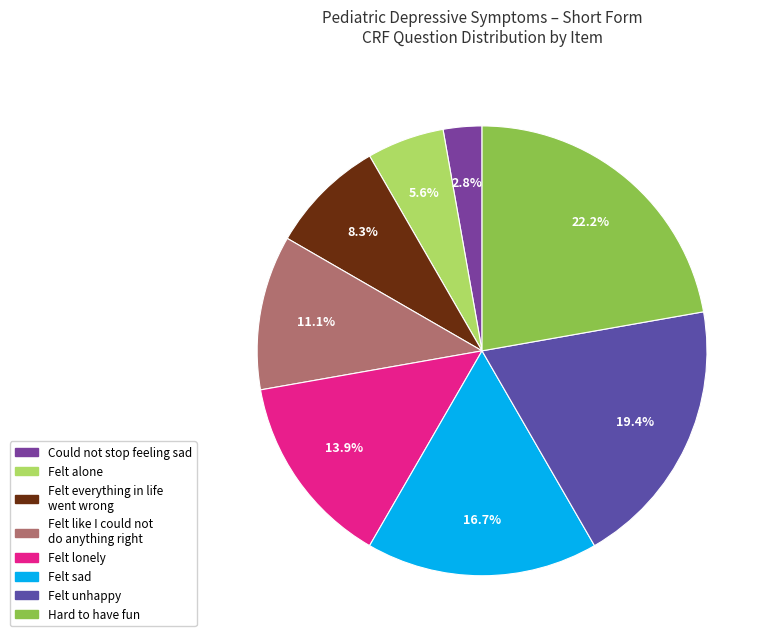

Count the number of slices in the pie.

8